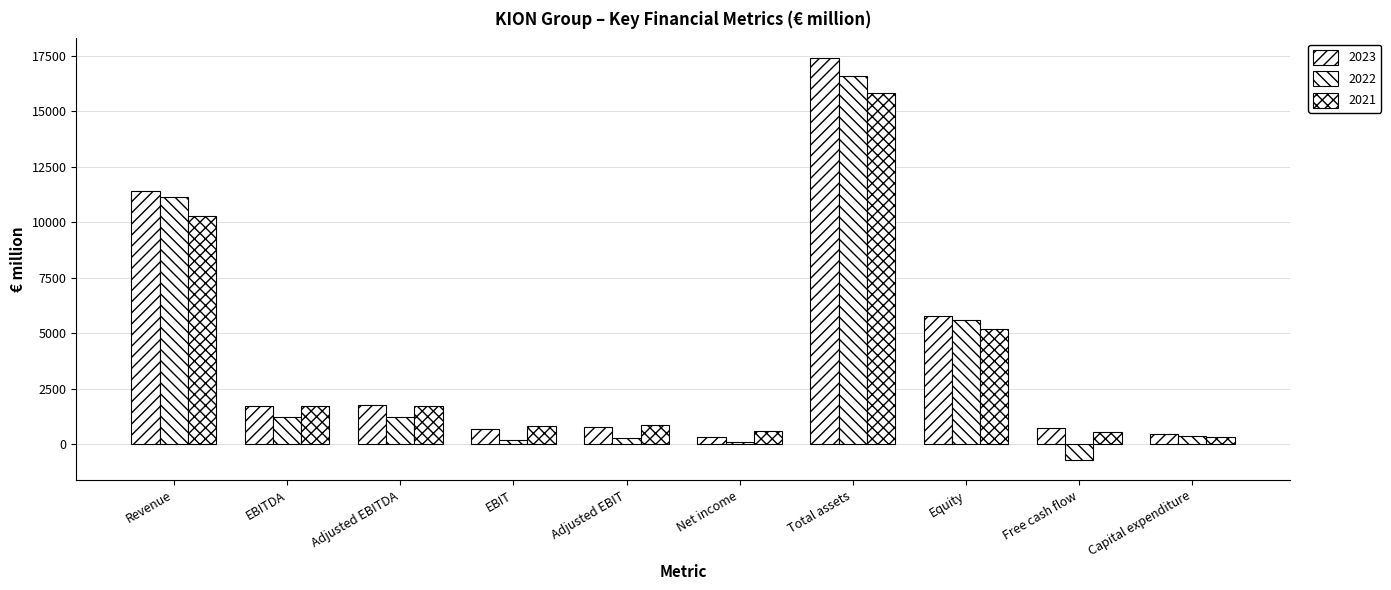

Between EBIT and Equity, which series saw the biggest shift?

2022